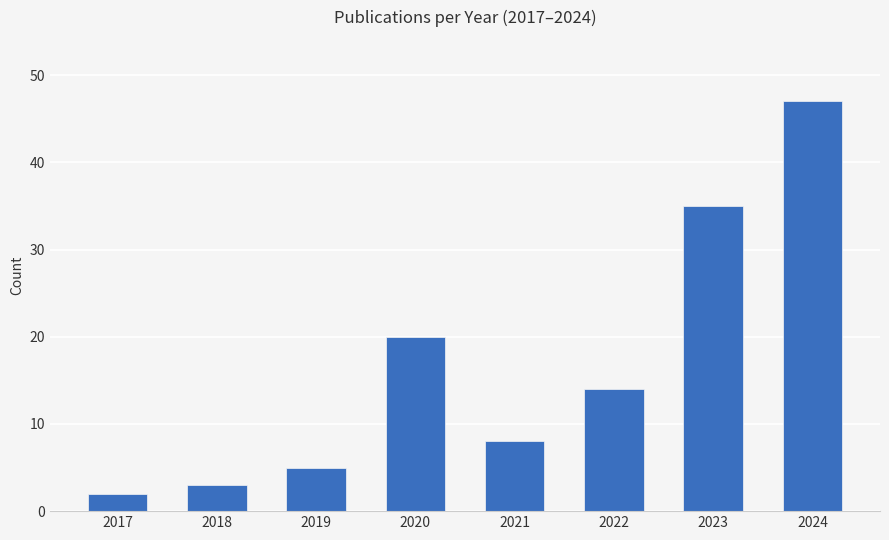

How many values are below 14?

4